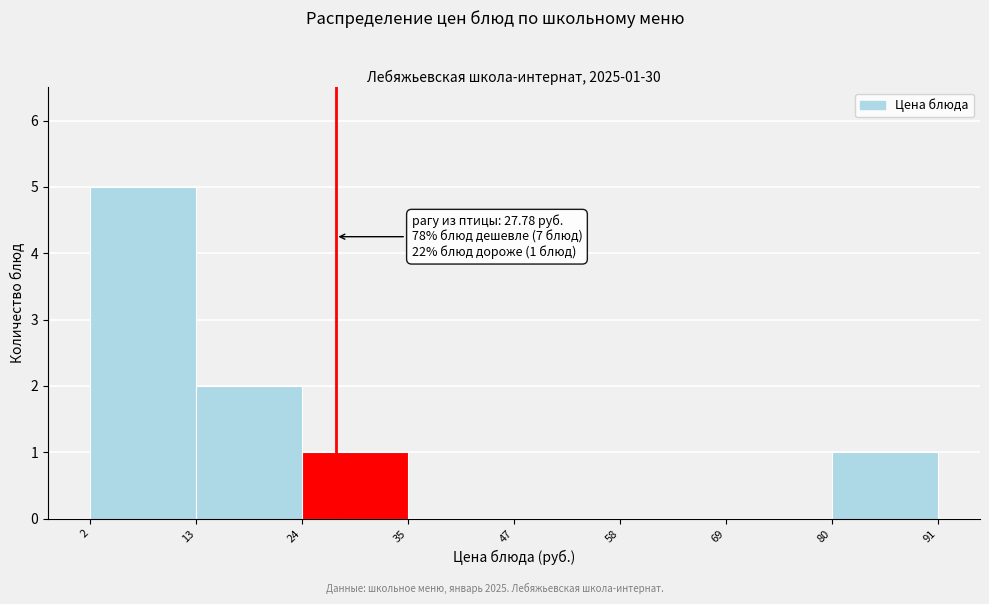

Over which range of the x-axis is the bar tallest?

2 to 13